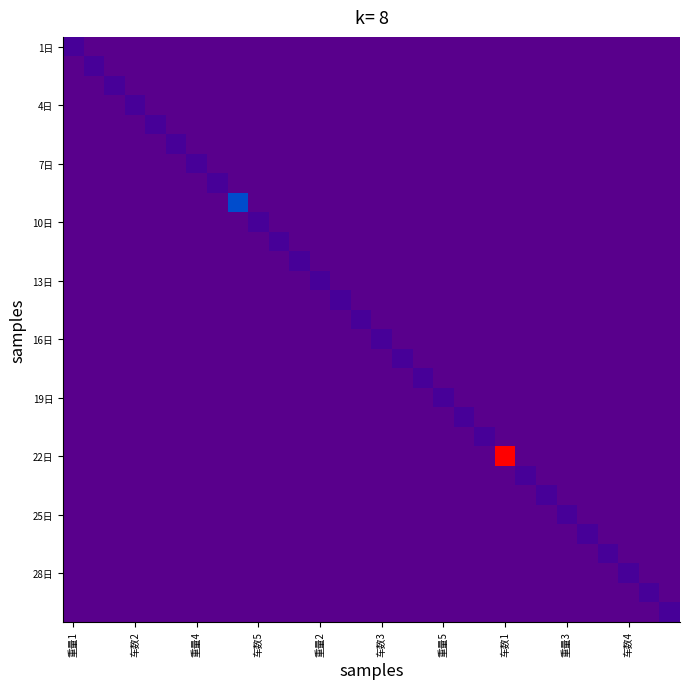

Which series has the widest spread of values?

22日